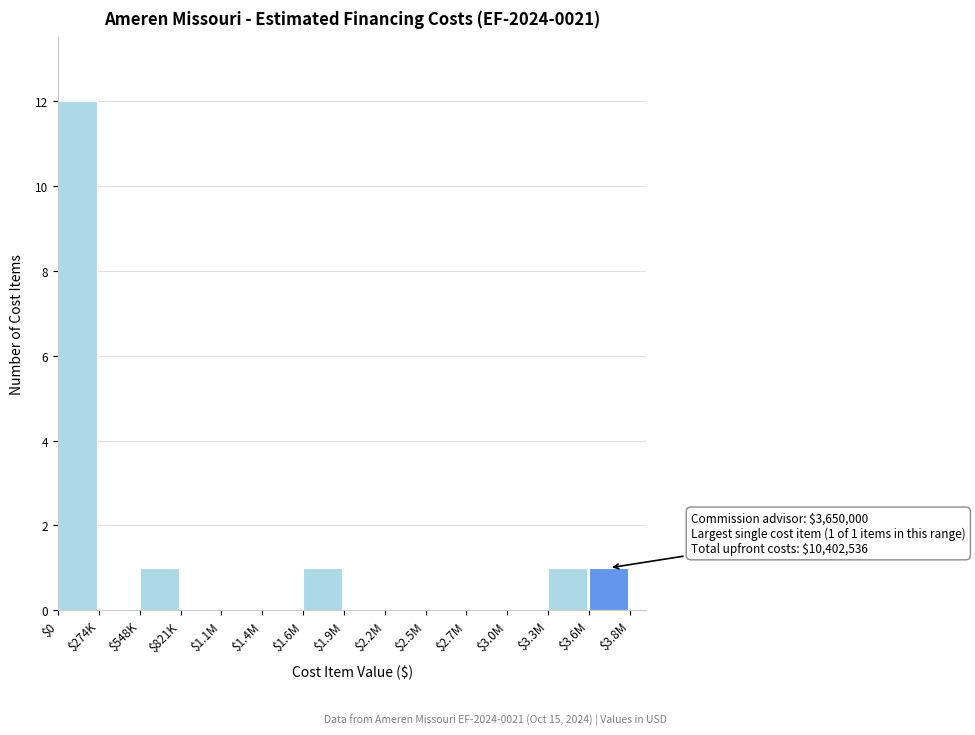

What is the maximum value shown in the chart?

12